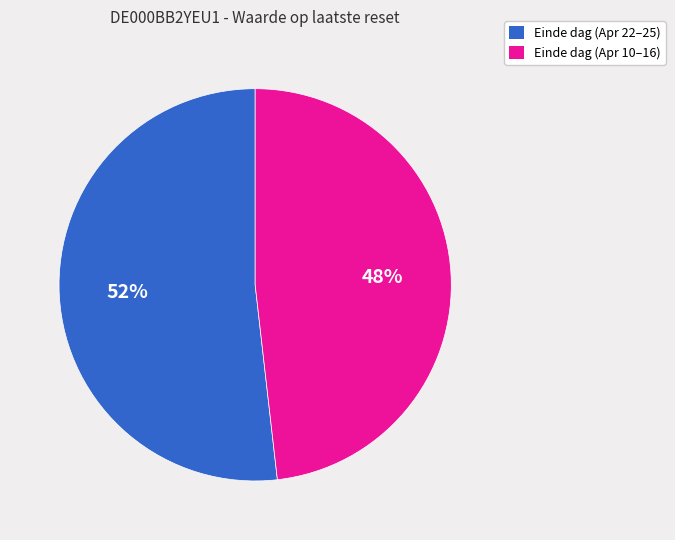

To the nearest percent, what is the difference between the largest and smallest slice percentages?

4%